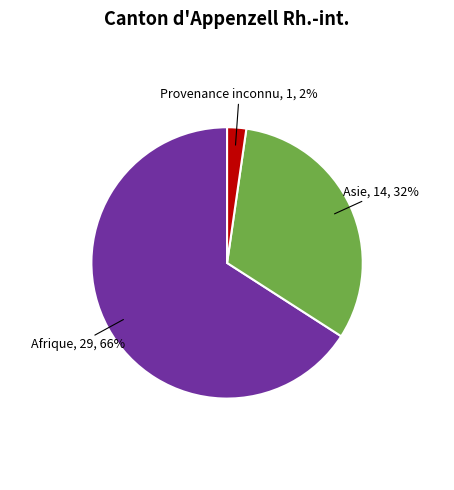

To the nearest percent, what is the difference between the largest and smallest slice percentages?

64%